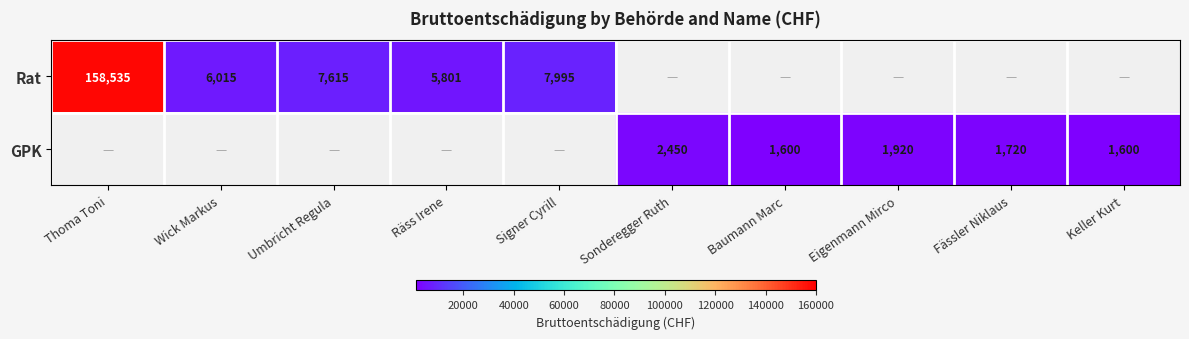

What is the sum of the GPK values at Keller Kurt and Sonderegger Ruth?

4050